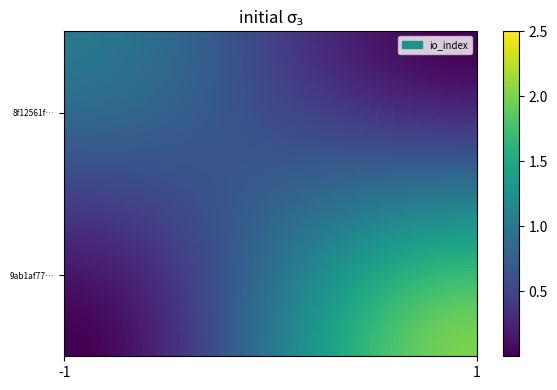

Reading left to right, extract all data points from this chart.

8f12561f4d13218867f50aff78456ff6fb4ff4c: -1	1
9ab1af771e8c2684a3eb860a00ef4819671d1b4: 1	2